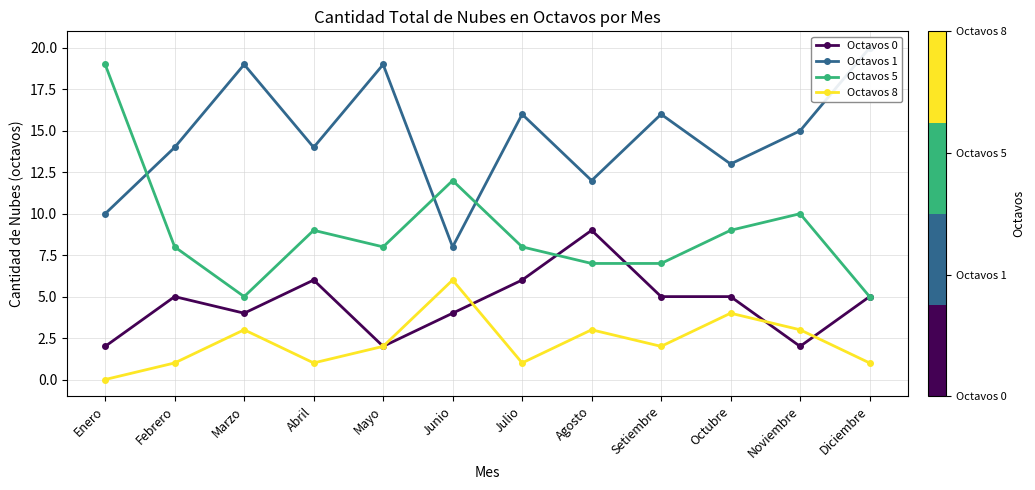

What is the sum of the Octavos 1 values at Setiembre and Marzo?

35